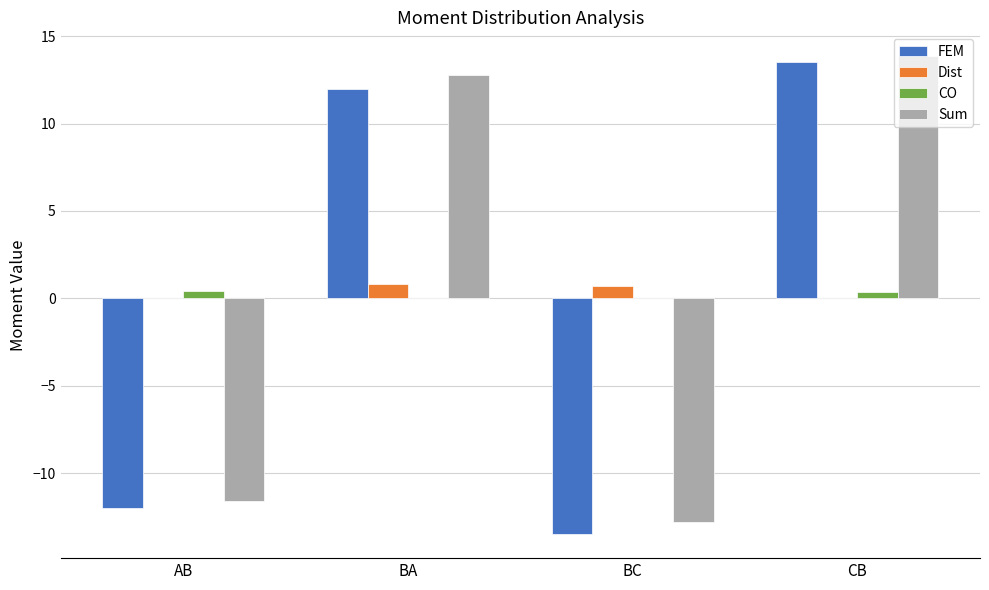

Which label corresponds to the largest value in the chart?

CB